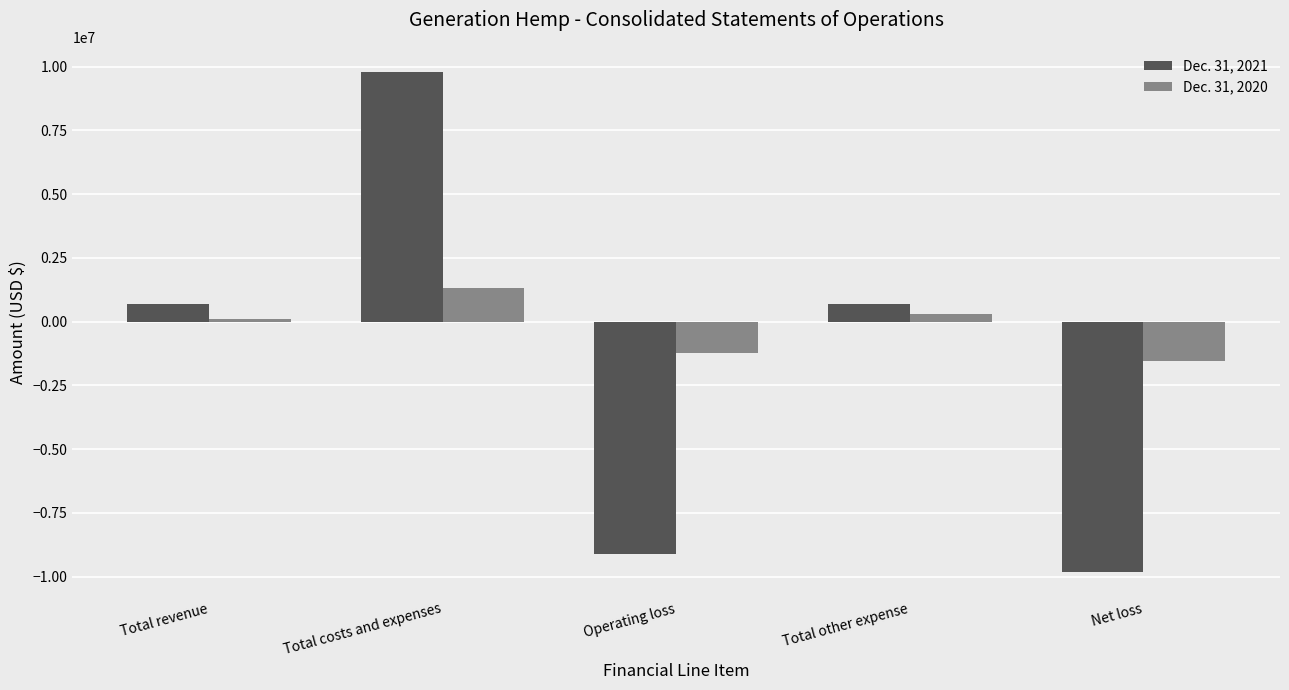

Which series has the largest total across all categories?

Dec. 31, 2020